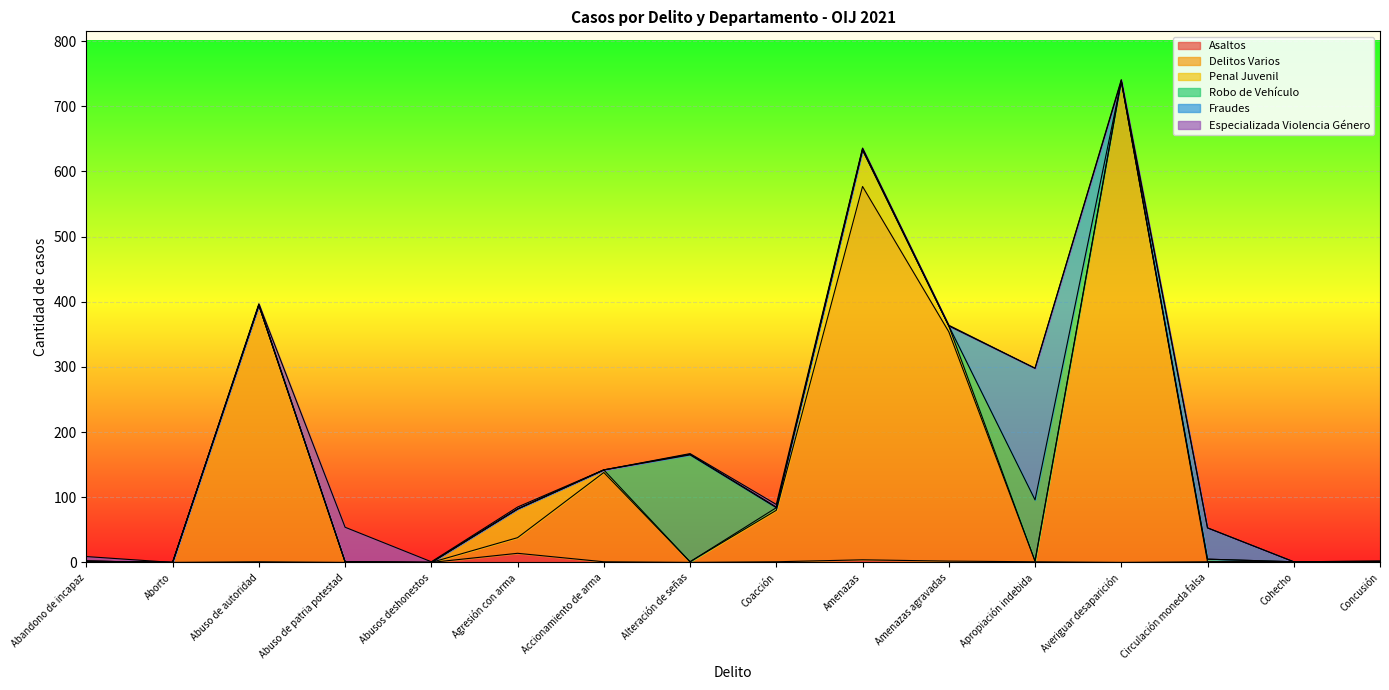

What is the label of the 12th point from the right?

Abusos deshonestos